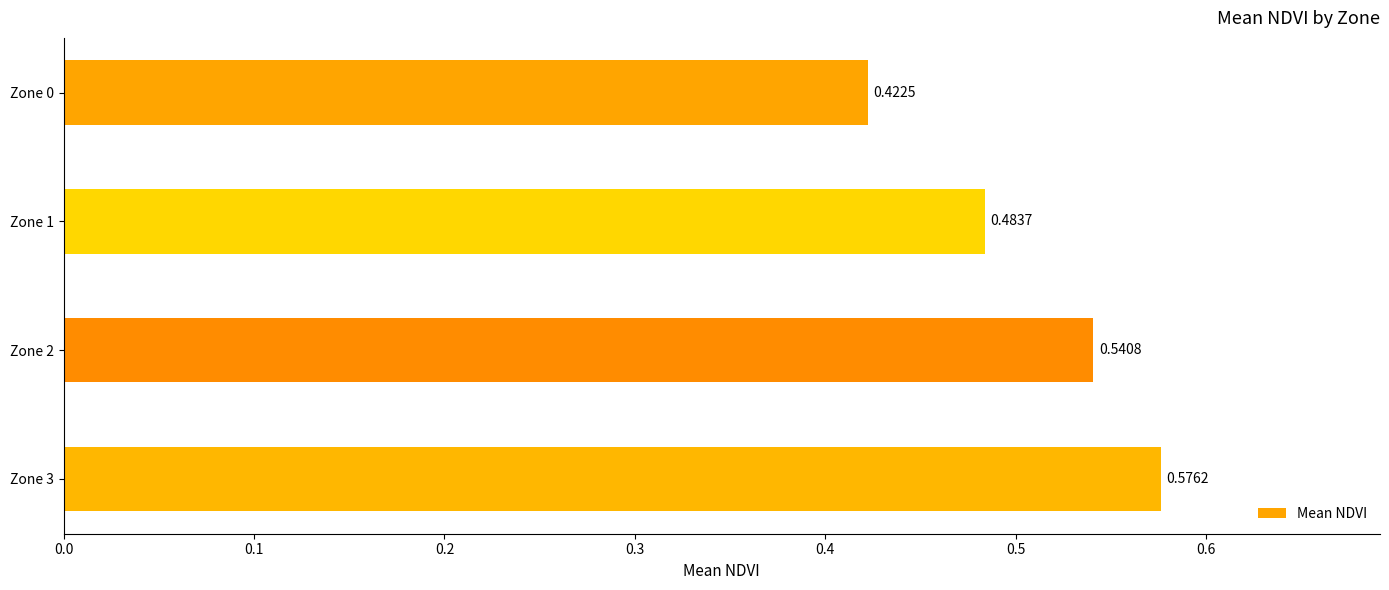

What is the change in value from Zone 1 to Zone 3?

+0.1